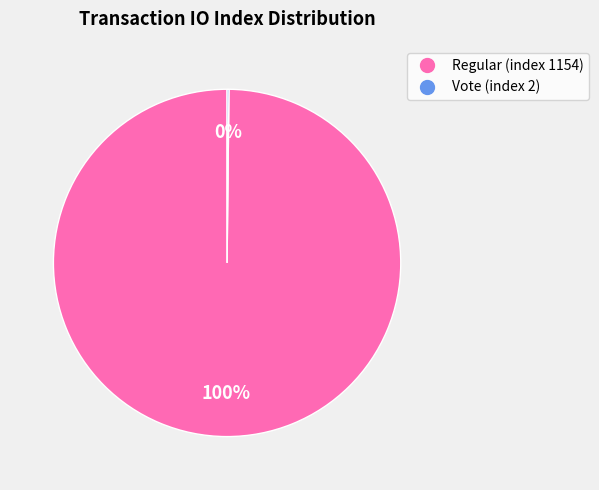

The Regular (index 1154) slice represents 100% of the pie. True or false?

True